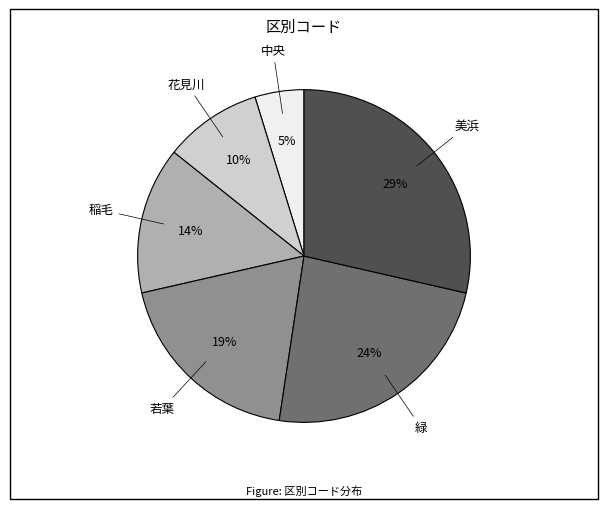

How many segments does this pie chart have?

6